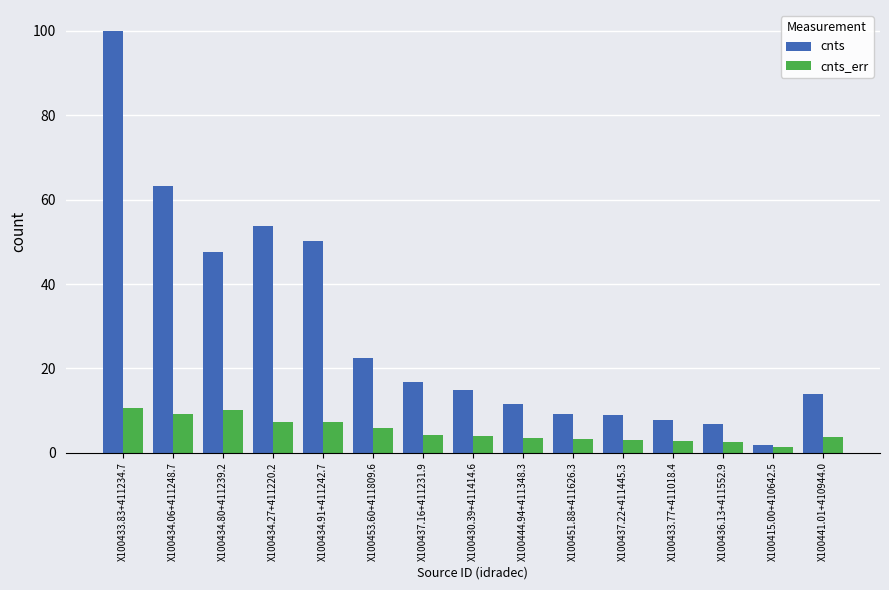

Which series has the largest total across all categories?

cnts